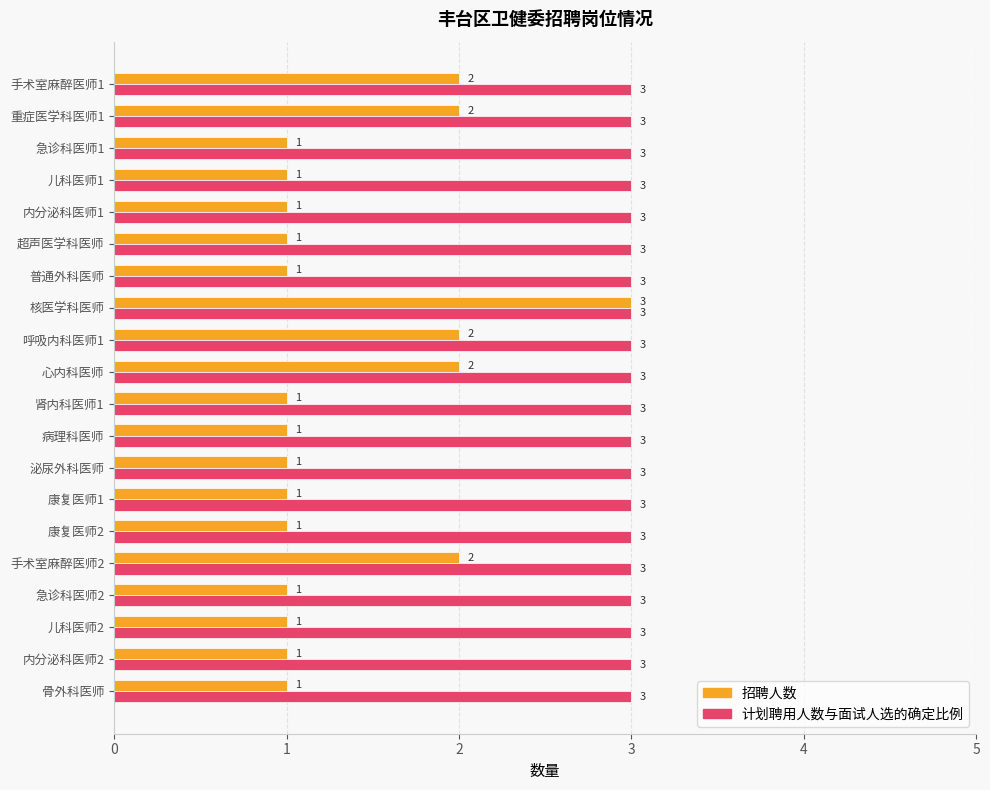

Rank the series by their average value, from highest to lowest.

计划聘用人数与面试人选的确定比例, 招聘人数